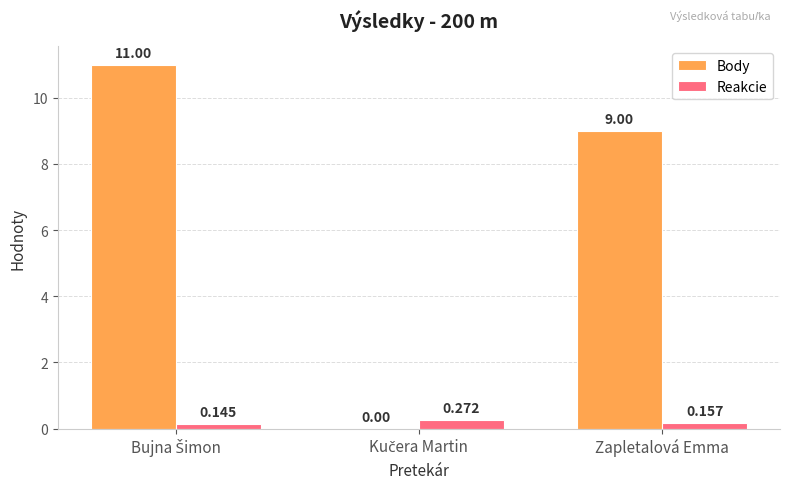

Which series has the largest total across all categories?

Body